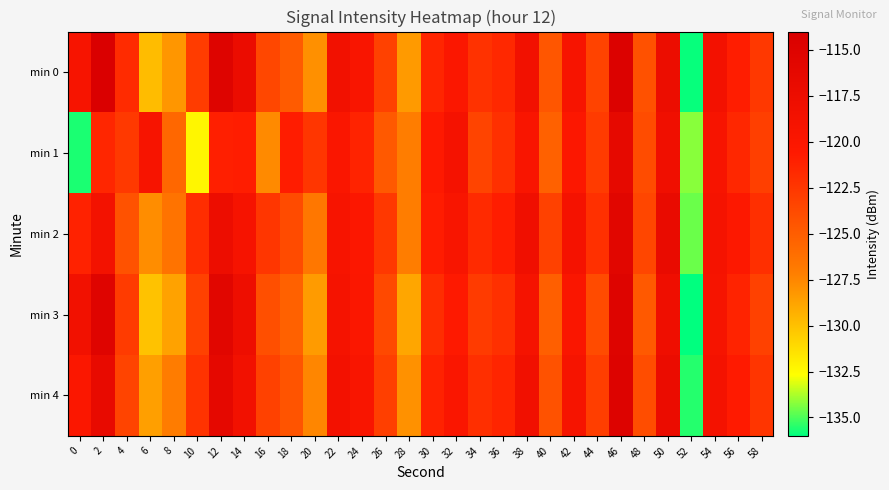

What is the minimum value shown in the chart?

-136.2